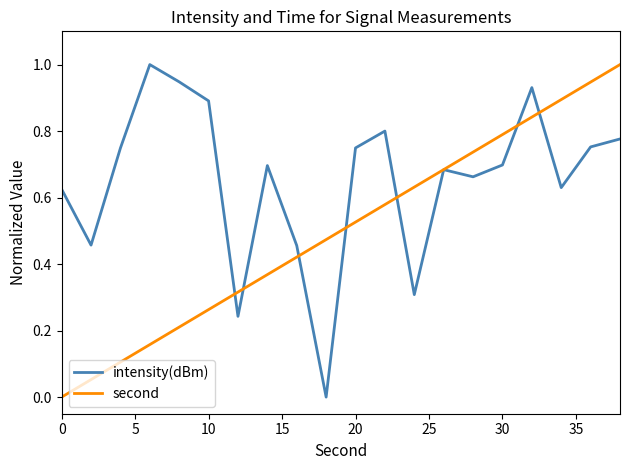

True or false: second has more than 2 interior local peaks.

False